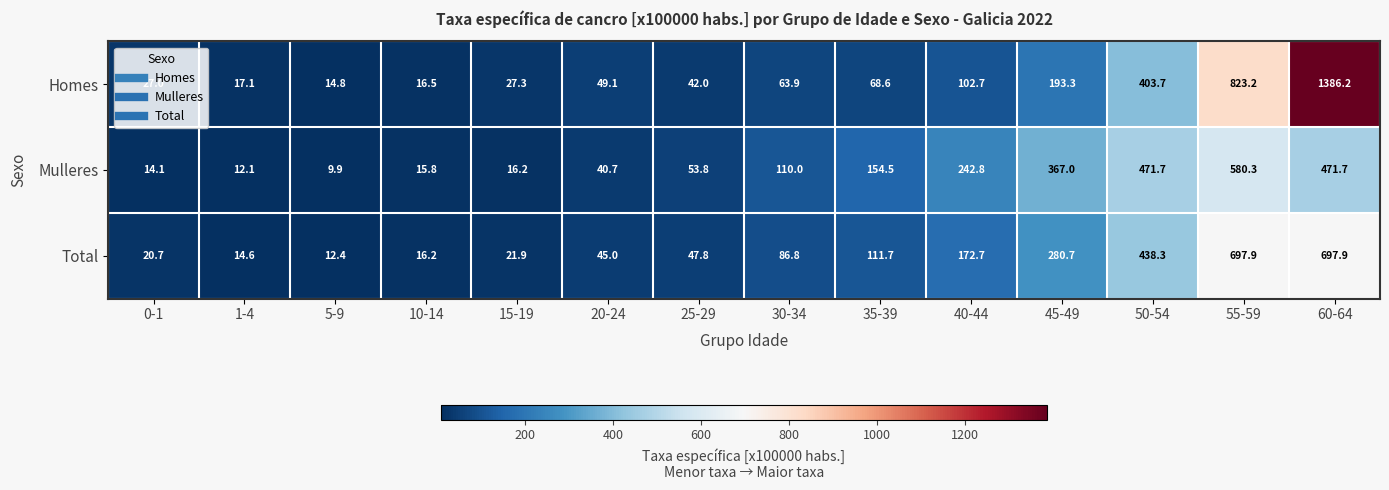

Which label corresponds to the smallest value in the chart?

5-9